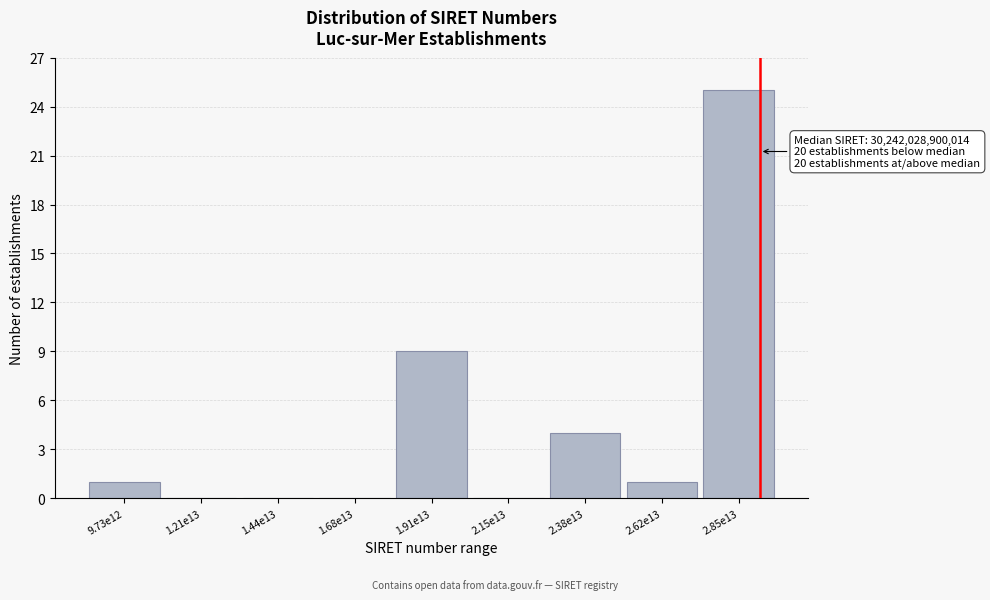

Reading left to right, extract all data points from this chart.

9.73e12=1	1.21e13=0	1.44e13=0	1.68e13=0	1.91e13=9	2.15e13=0	2.38e13=4	2.62e13=1	2.85e13=25